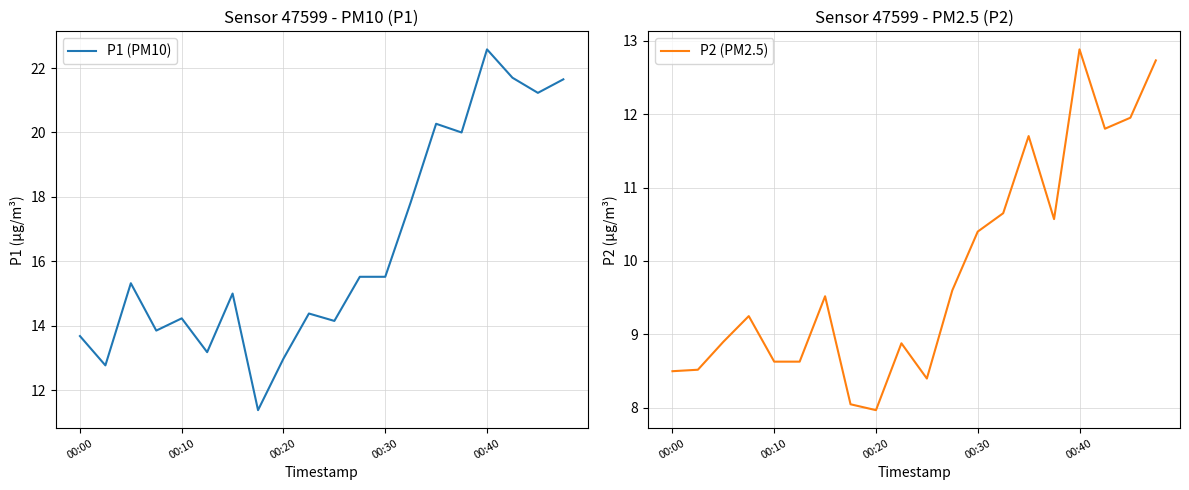

At which label does P2 (PM2.5) first exceed 9?

00:30